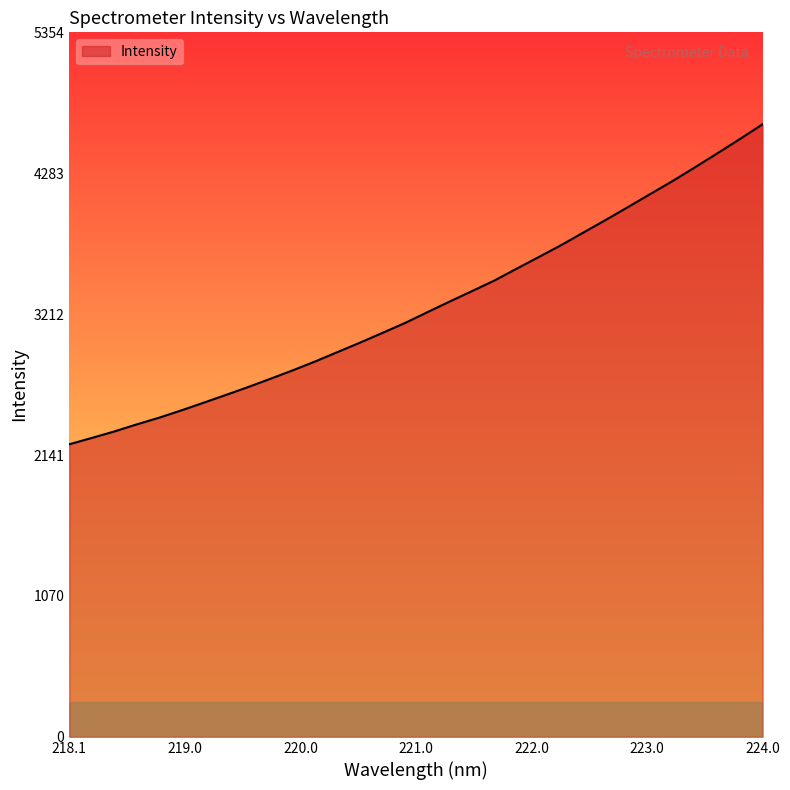

What is the difference between the maximum and minimum values?

2432.1